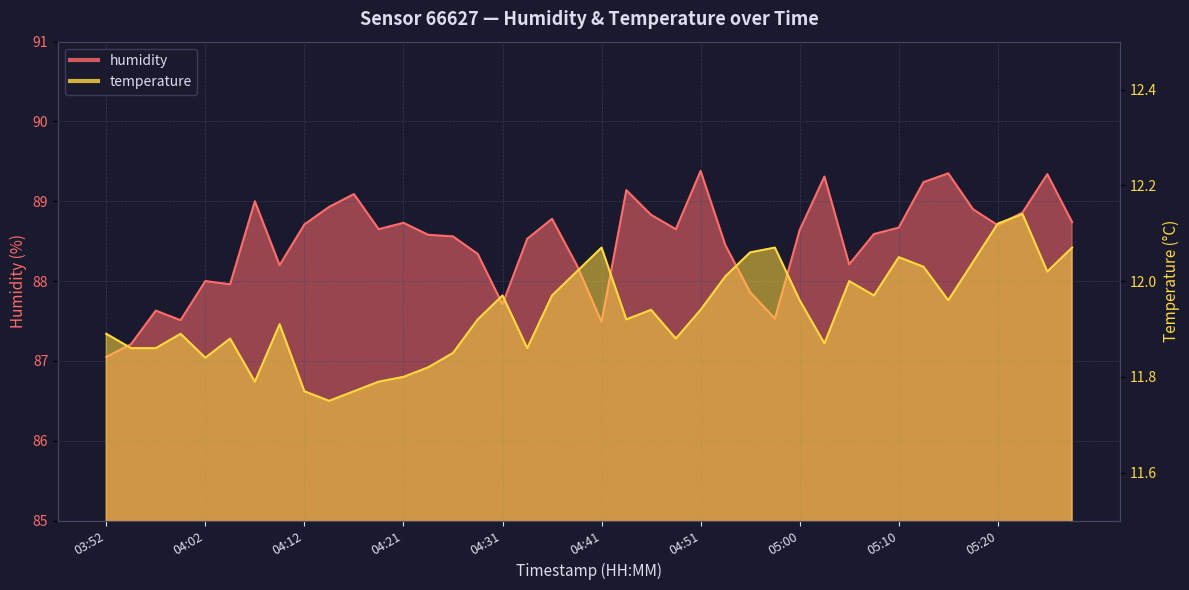

How many series are shown in this chart?

2